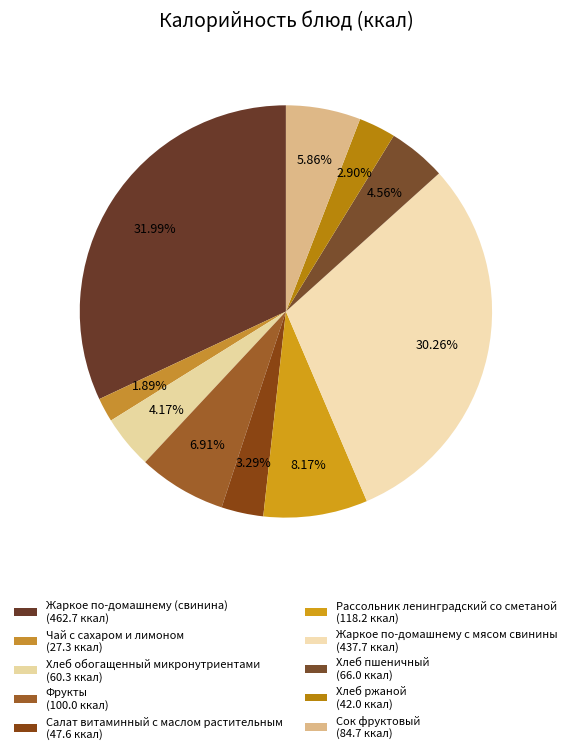

To the nearest percent, what portion does Хлеб ржаной represent?

3%